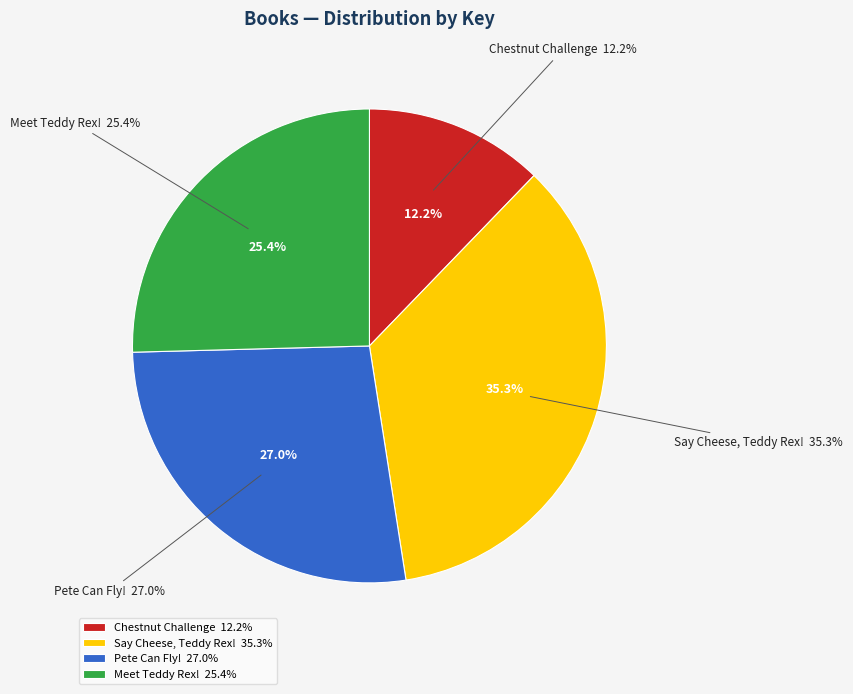

To the nearest percent, what portion does Pete Can Fly! represent?

27%